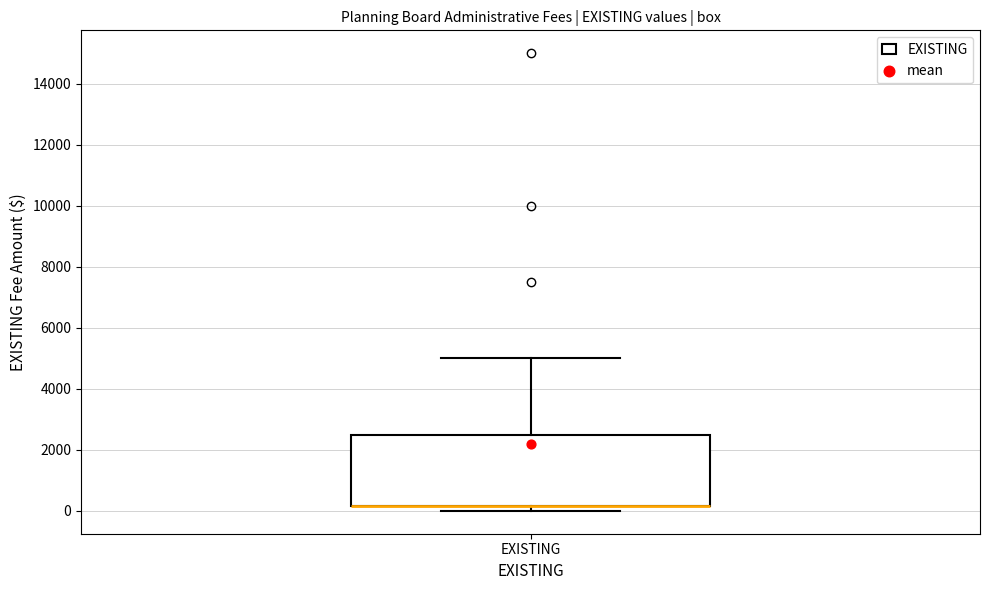

Read this box plot against the y-axis: the position of the median line, the range covered by the box, and the ends of both whiskers. The values are not printed on the chart, so give them approximately, as read against the axis.

median 200 (drawn on the box's lower edge), box 200 to 2600, whiskers 0 to 5000